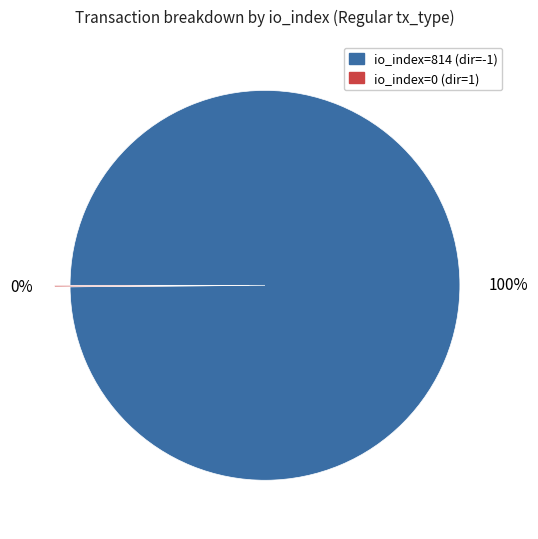

Is there any slice that represents more than half of the pie?

Yes